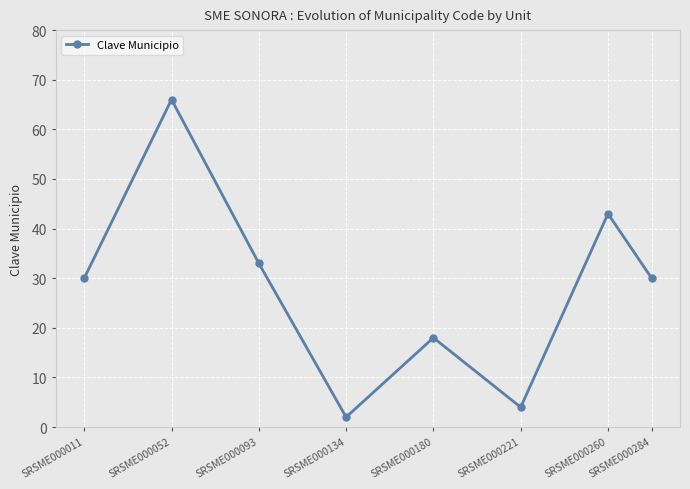

At which category does the data reach its first local peak?

SRSME000052